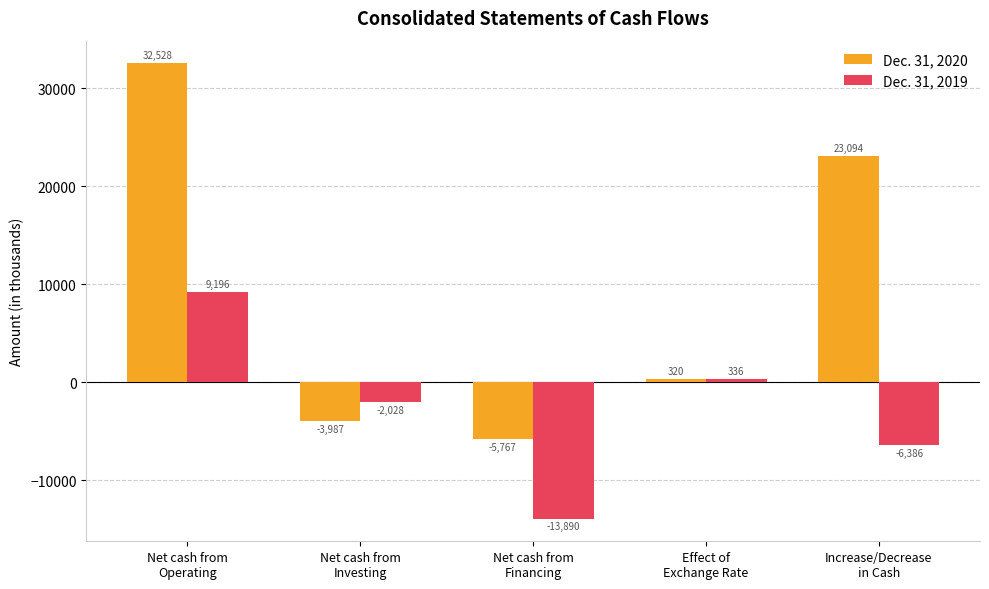

What is the greatest value displayed?

32528